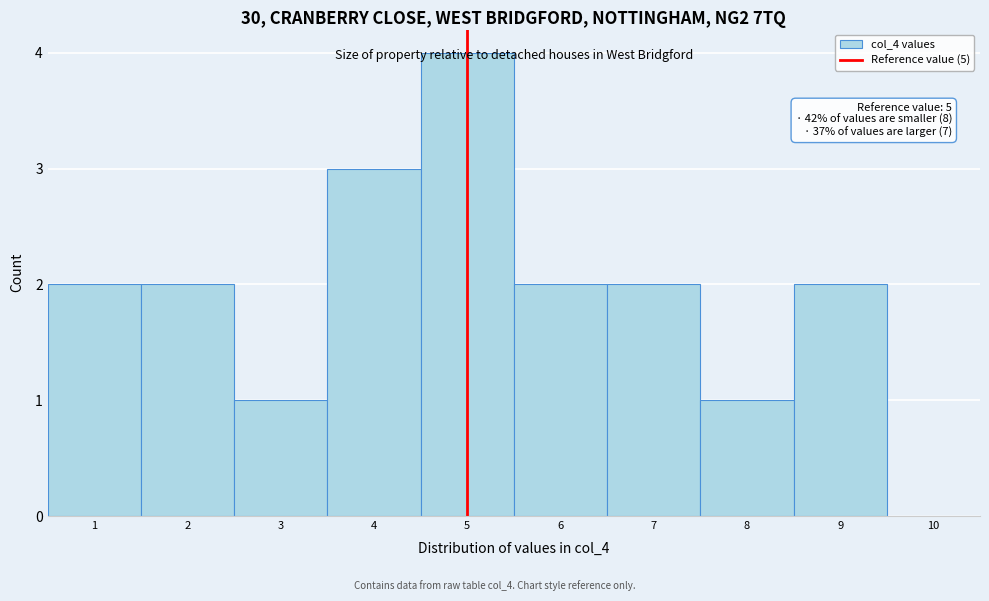

Over which range of the x-axis is the bar tallest?

4.5 to 5.5